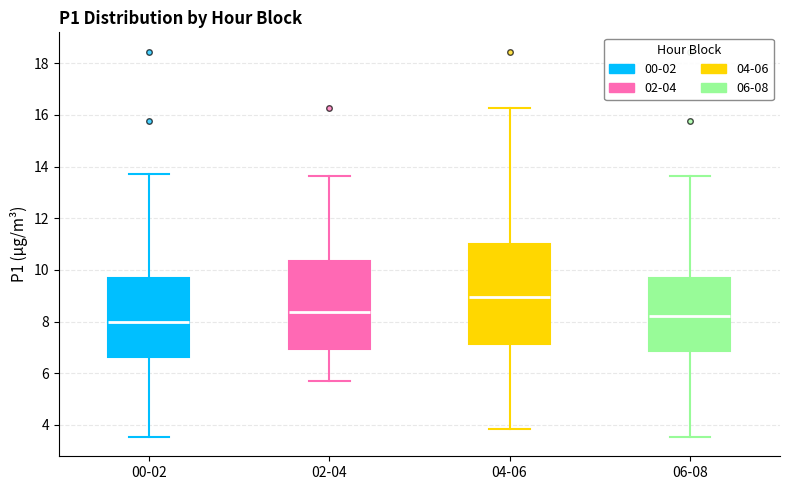

Reading left to right, transcribe this box plot: for each box, give where its median line is, the range the box spans, and where its two whiskers end, as read against the y-axis. The values are not printed on the chart, so give them approximately, as read against the axis.

00-02: median 8.0, box 6.6 to 9.6, whiskers 3.6 to 13.8
02-04: median 8.4, box 7.0 to 10.4, whiskers 5.6 to 13.6
04-06: median 9.0, box 7.2 to 11.0, whiskers 3.8 to 16.2
06-08: median 8.2, box 6.8 to 9.6, whiskers 3.6 to 13.6